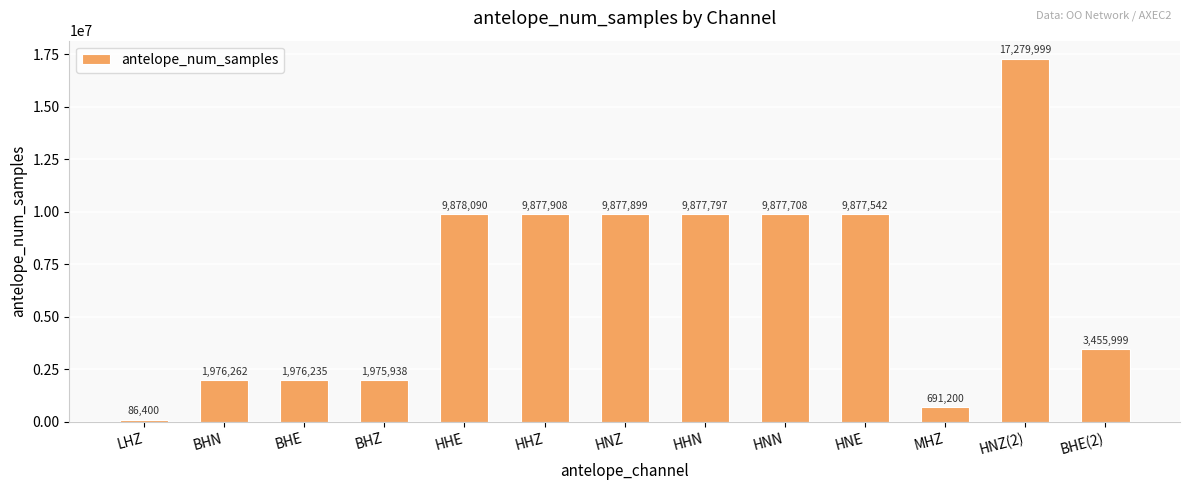

What is the label of the 10th bar from the right?

BHZ